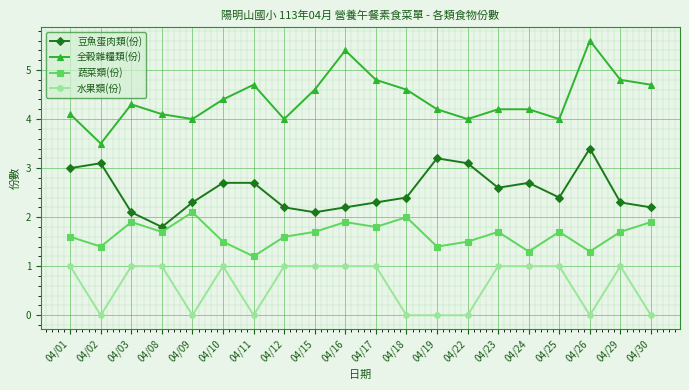

Which series has the largest total across all categories?

全穀雜糧類(份)